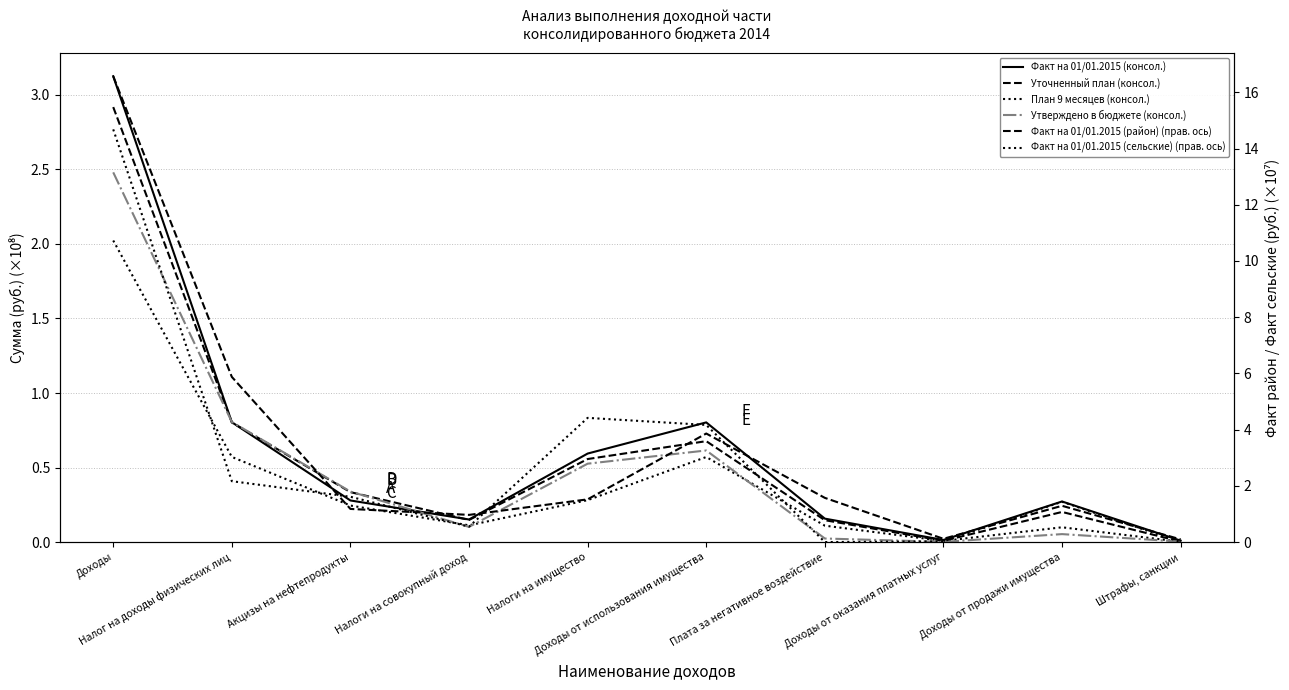

What position from the right is Доходы от продажи имущества?

2